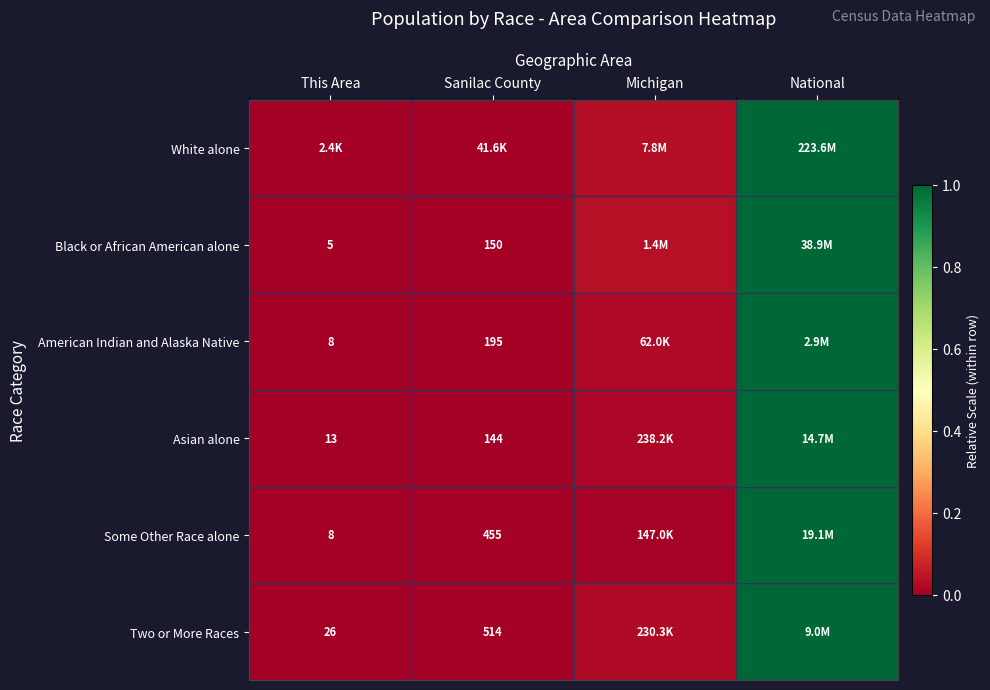

Between This Area and National, which series saw the biggest shift?

White alone